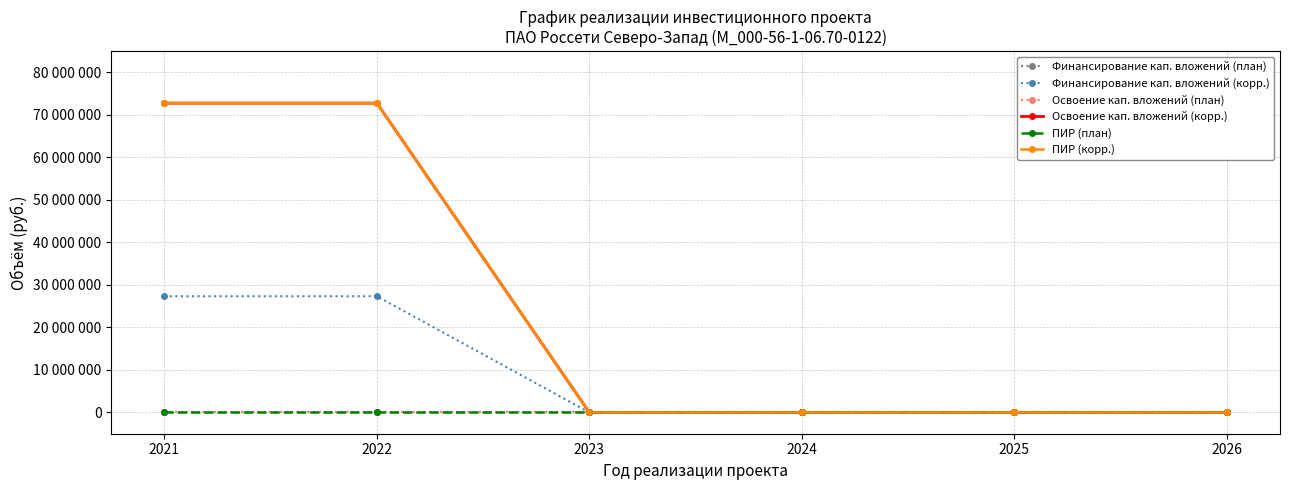

Reading left to right, extract all data points from this chart.

Финансирование кап. вложений (план): 2021=0	2022=0	2023=0	2024=0	2025=0	2026=0
Финансирование кап. вложений (корр.): 2021=27342000	2022=27342000	2023=0	2024=0	2025=0	2026=0
Освоение кап. вложений (план): 2021=0	2022=0	2023=0	2024=0	2025=0	2026=0
Освоение кап. вложений (корр.): 2021=72785000	2022=72785000	2023=0	2024=0	2025=0	2026=0
ПИР (план): 2021=0	2022=0	2023=0	2024=0	2025=0	2026=0
ПИР (корр.): 2021=72785000	2022=72785000	2023=0	2024=0	2025=0	2026=0